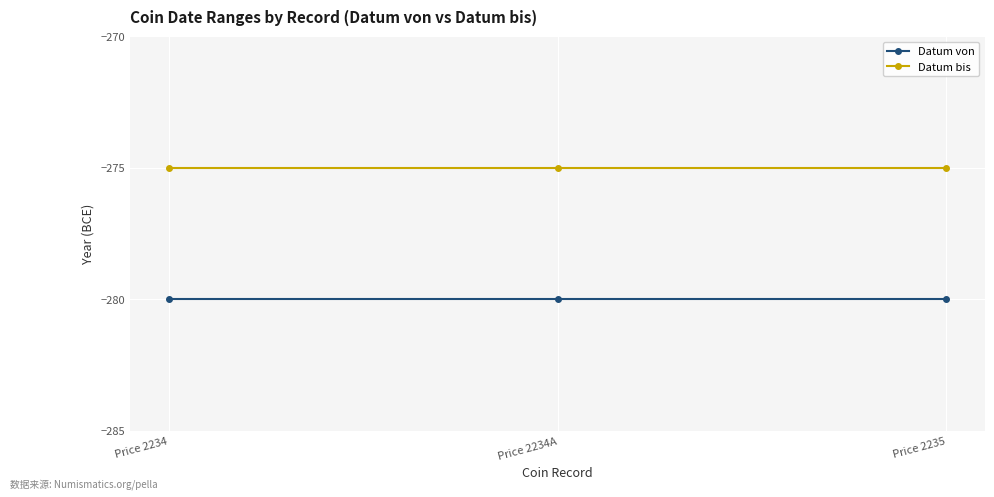

Which series has the largest total across all categories?

Datum bis